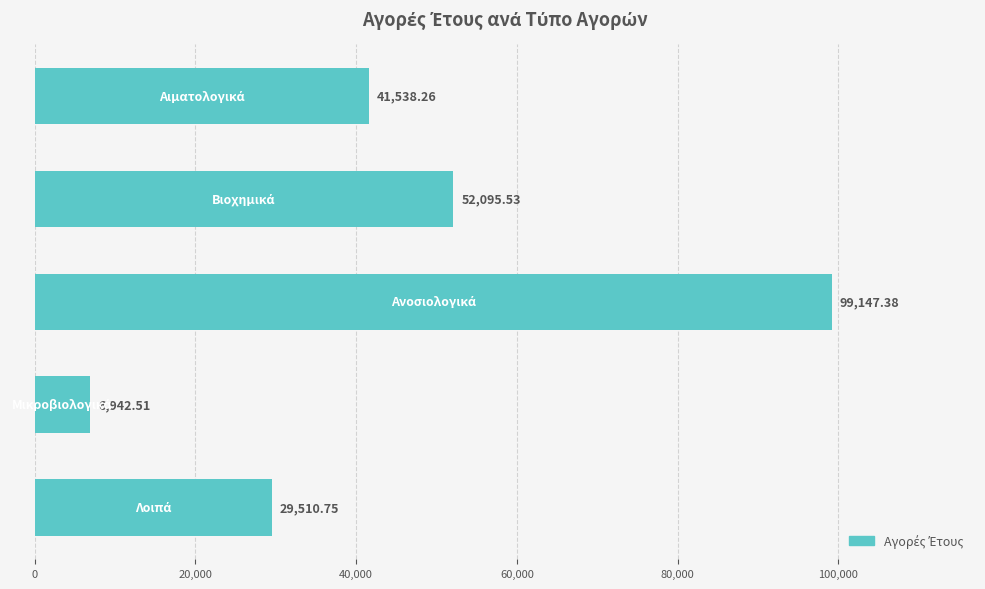

What is the difference between the second highest and minimum values?

45153.0